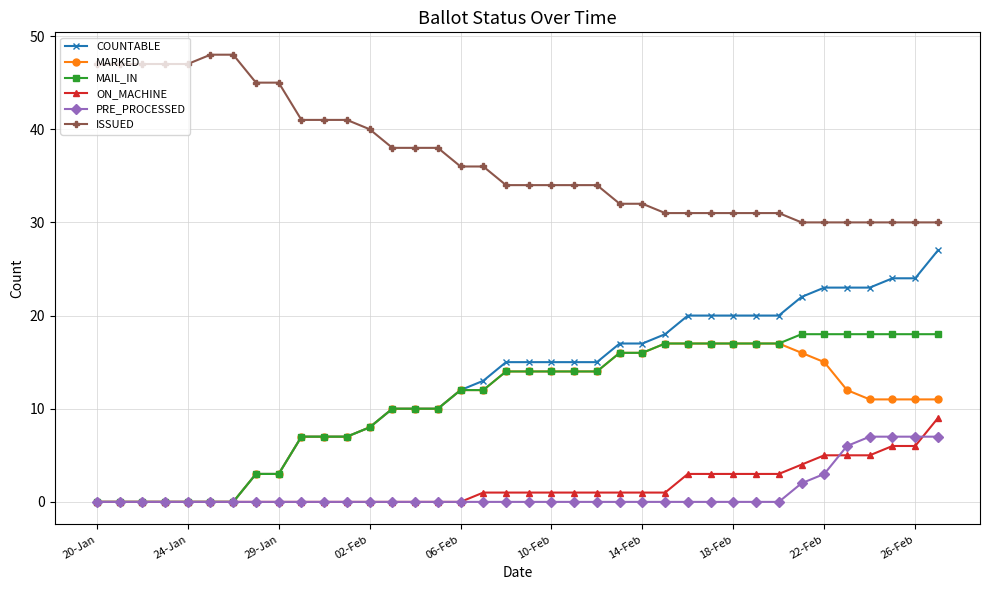

List the series in order of their peak value, highest first.

ISSUED, COUNTABLE, MAIL_IN, MARKED, ON_MACHINE, PRE_PROCESSED